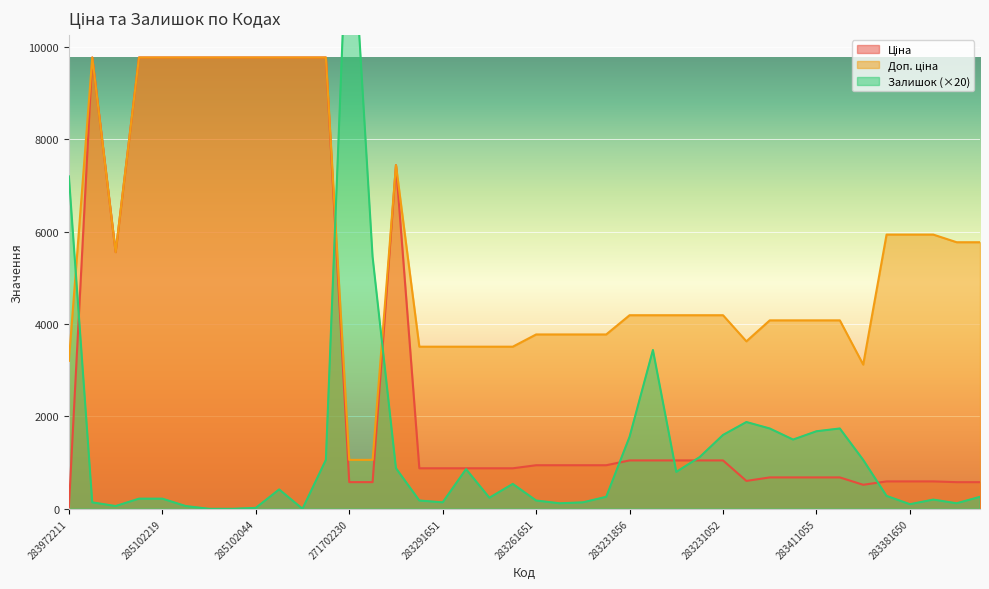

True or false: Ціна has more than 1 interior local peaks.

True